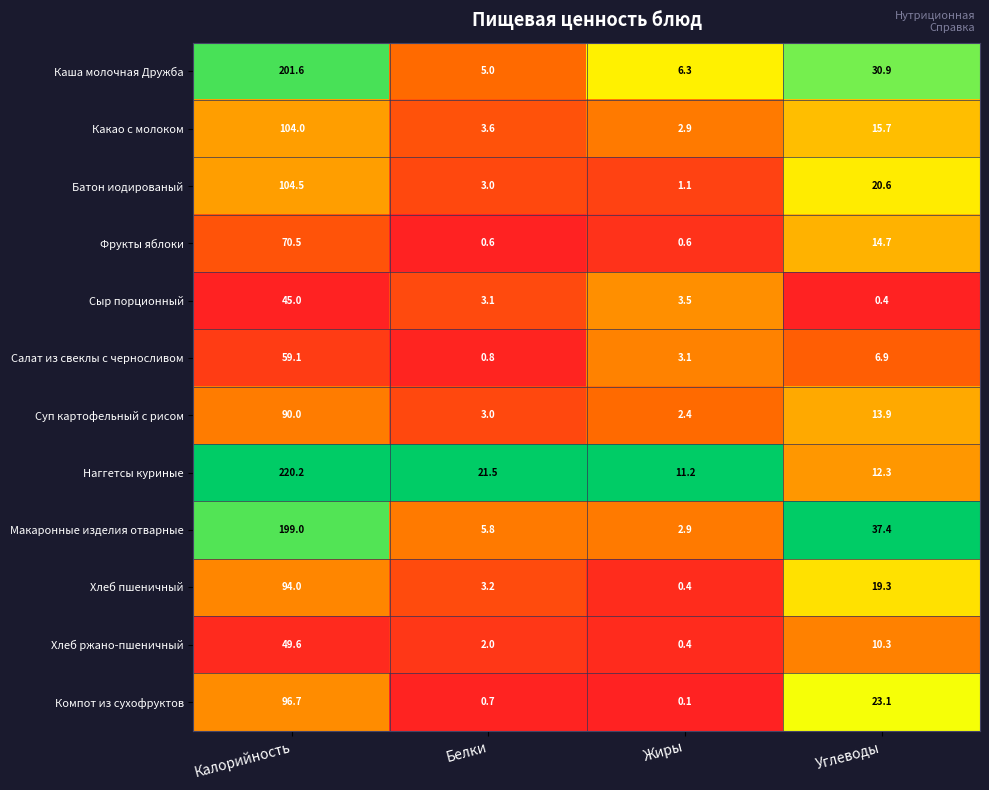

Which series has the largest range (max minus min)?

Наггетсы куриные